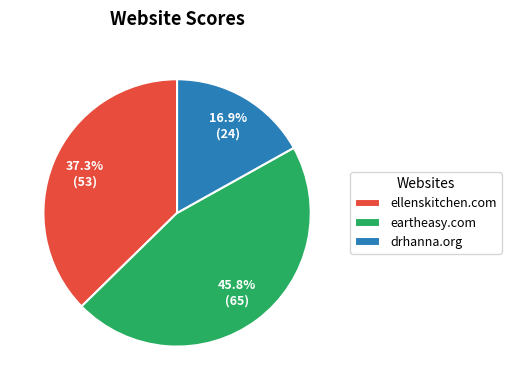

How many segments does this pie chart have?

3